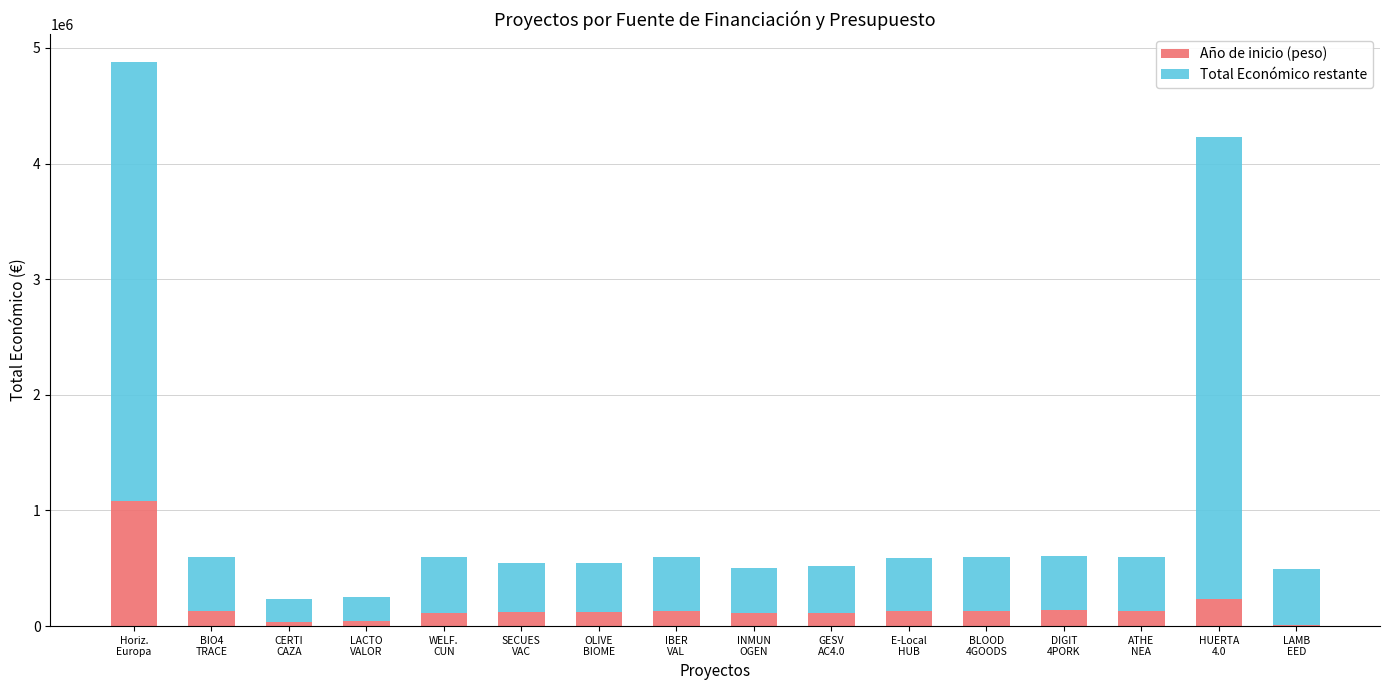

How many values in the Año de inicio (peso) series exceed 130248?

8